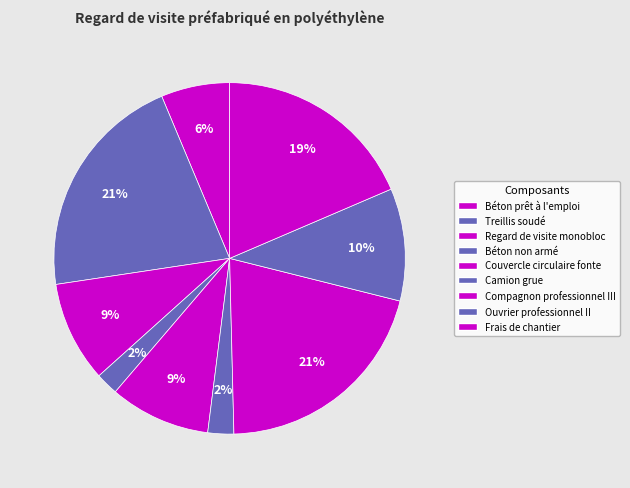

To the nearest percent, what is the average slice percentage?

11%